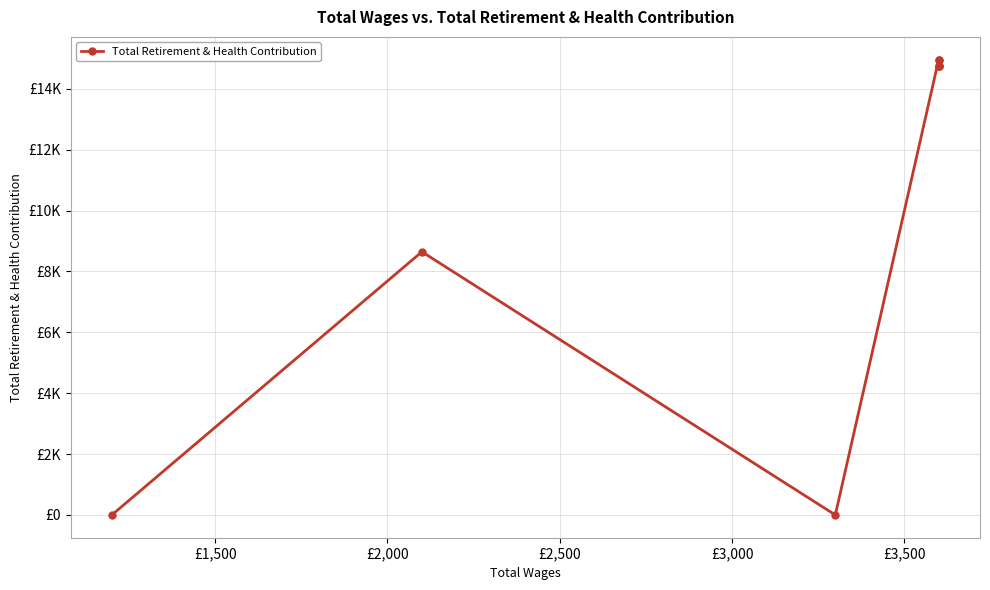

How many values are below 14764?

3